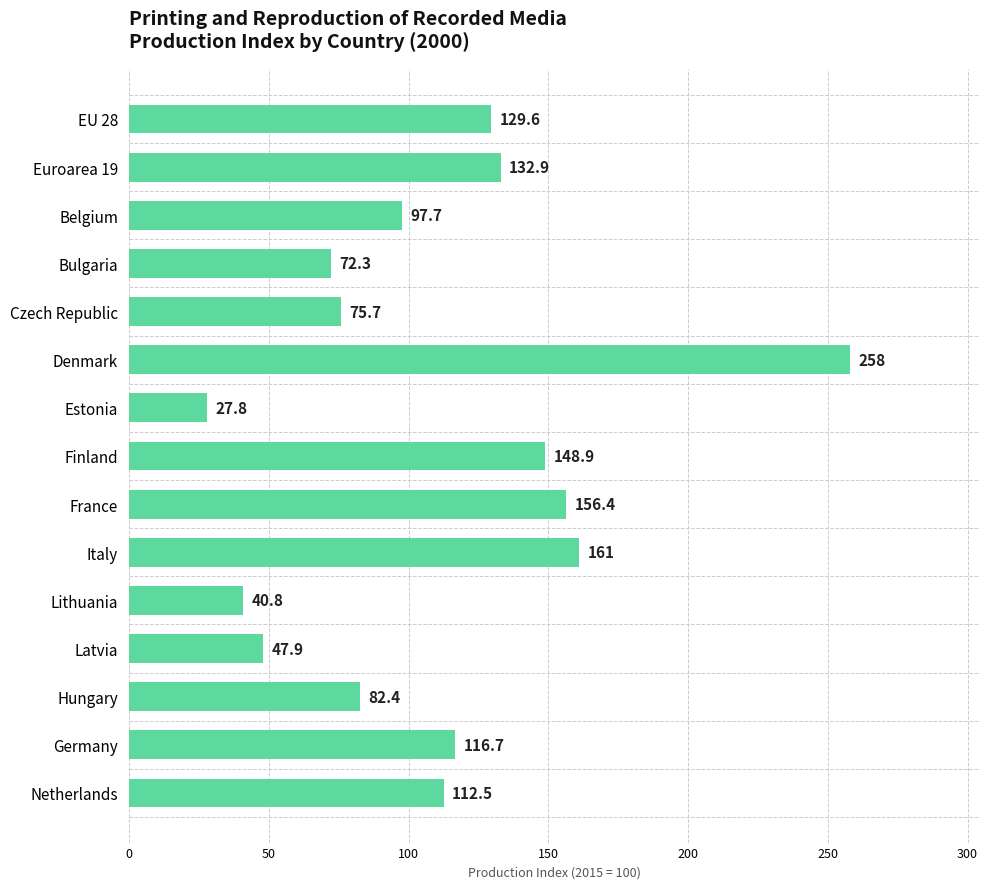

What is the sum of all values?

1660.6